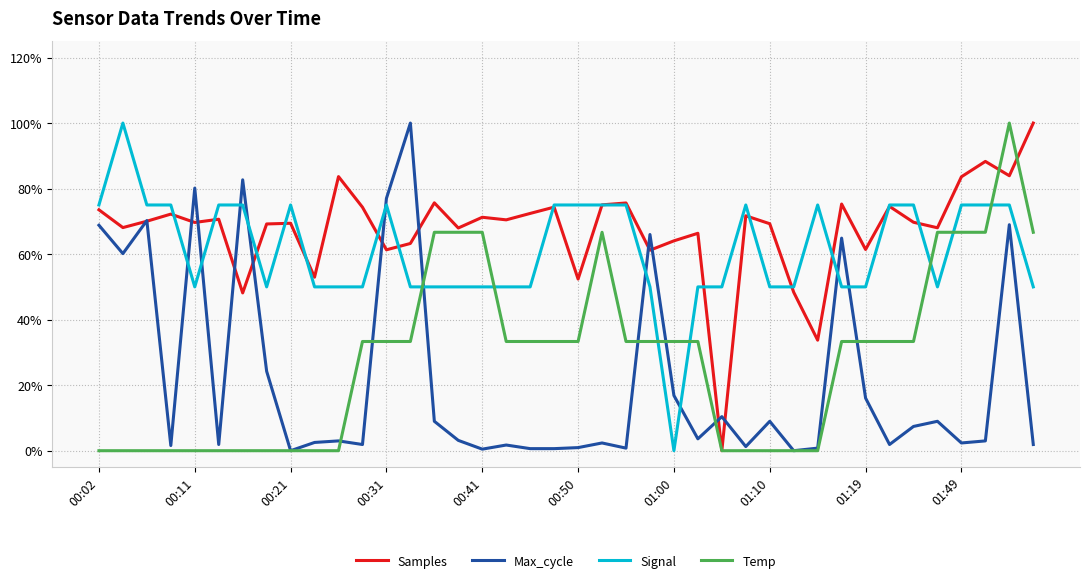

What is the difference between the maximum and minimum values in the Temp series?

1.0